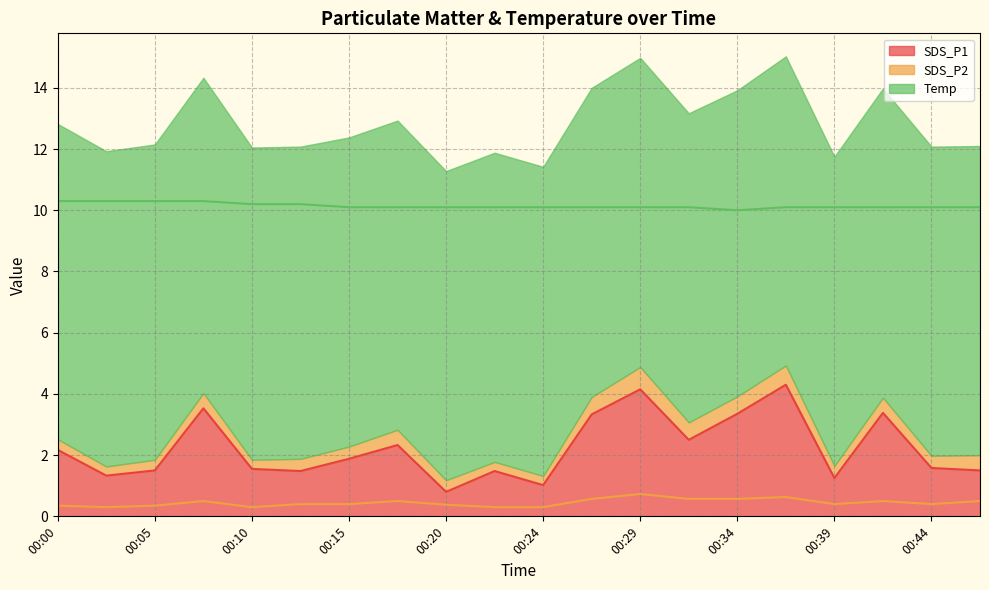

Reading right to left, what are all the values shown in this chart?

SDS_P1: 00:47=1.5	00:44=1.6	00:42=3.4	00:39=1.2	00:37=4.3	00:34=3.4	00:32=2.5	00:29=4.2	00:27=3.3	00:24=1.0	00:22=1.5	00:20=0.8	00:17=2.3	00:15=1.9	00:12=1.5	00:10=1.6	00:07=3.5	00:05=1.5	00:02=1.3	00:00=2.2
SDS_P2: 00:47=0.5	00:44=0.4	00:42=0.5	00:39=0.4	00:37=0.6	00:34=0.6	00:32=0.6	00:29=0.7	00:27=0.6	00:24=0.3	00:22=0.3	00:20=0.4	00:17=0.5	00:15=0.4	00:12=0.4	00:10=0.3	00:07=0.5	00:05=0.3	00:02=0.3	00:00=0.3
Temp: 00:47=10.1	00:44=10.1	00:42=10.1	00:39=10.1	00:37=10.1	00:34=10.0	00:32=10.1	00:29=10.1	00:27=10.1	00:24=10.1	00:22=10.1	00:20=10.1	00:17=10.1	00:15=10.1	00:12=10.2	00:10=10.2	00:07=10.3	00:05=10.3	00:02=10.3	00:00=10.3